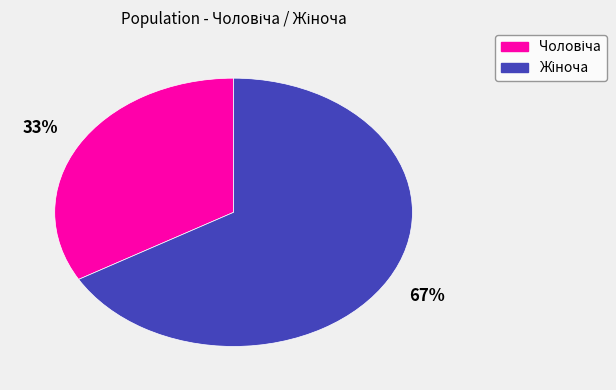

Does any single category account for the majority?

Yes